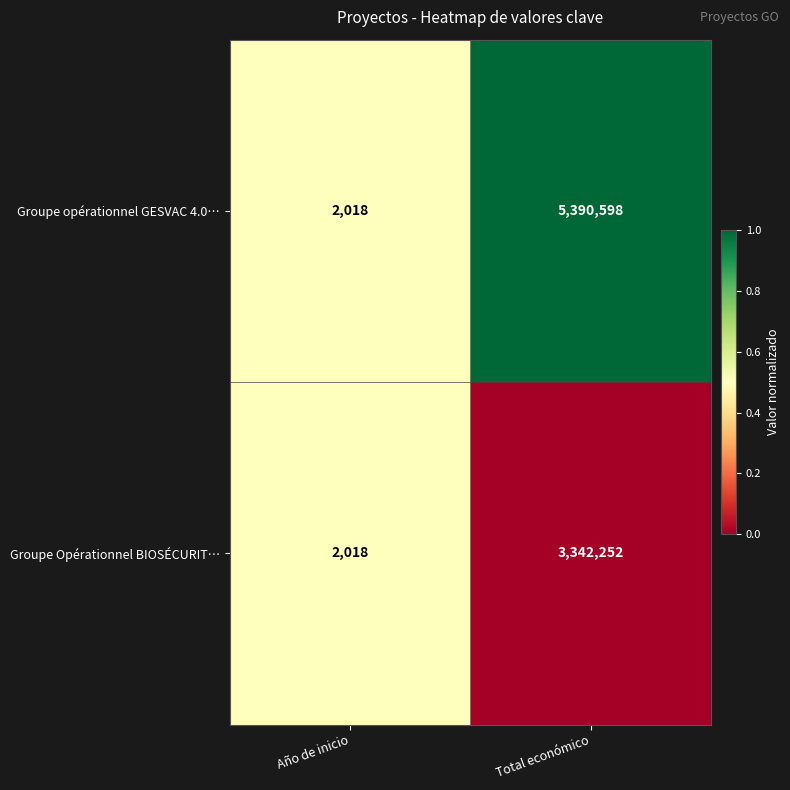

What is the total value across all series at Año de inicio?

4036